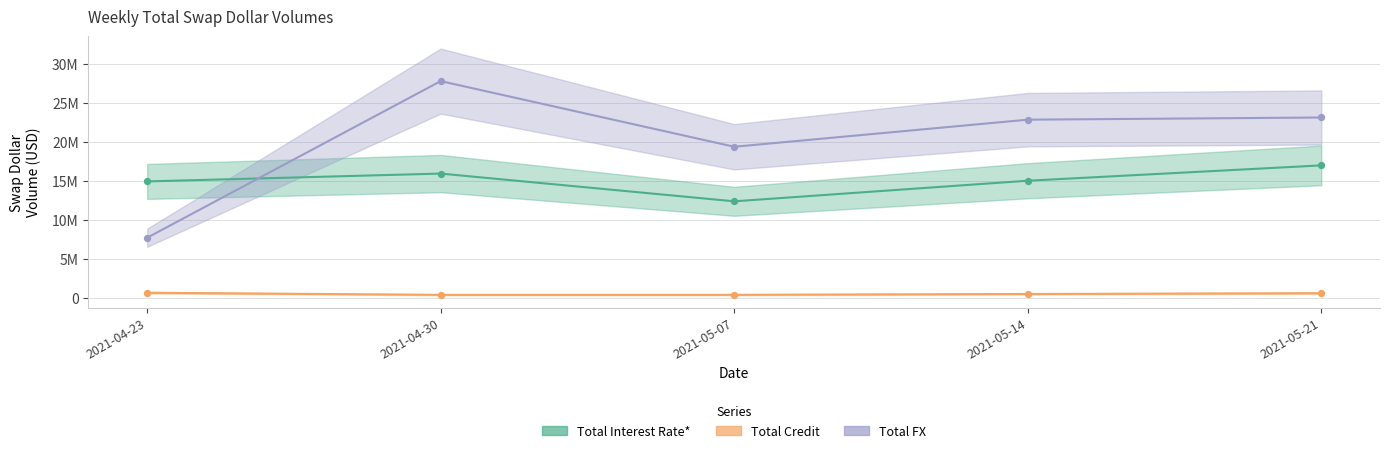

Is the value of Total FX at 2021-04-23 greater than the value of Total Credit at 2021-05-07?

Yes